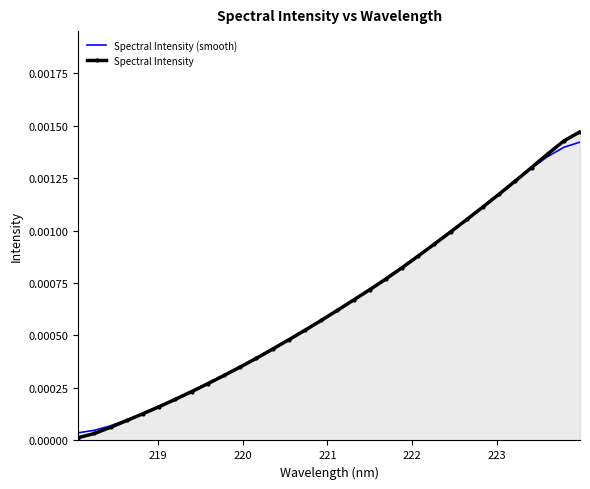

Which series has the widest spread of values?

Spectral Intensity